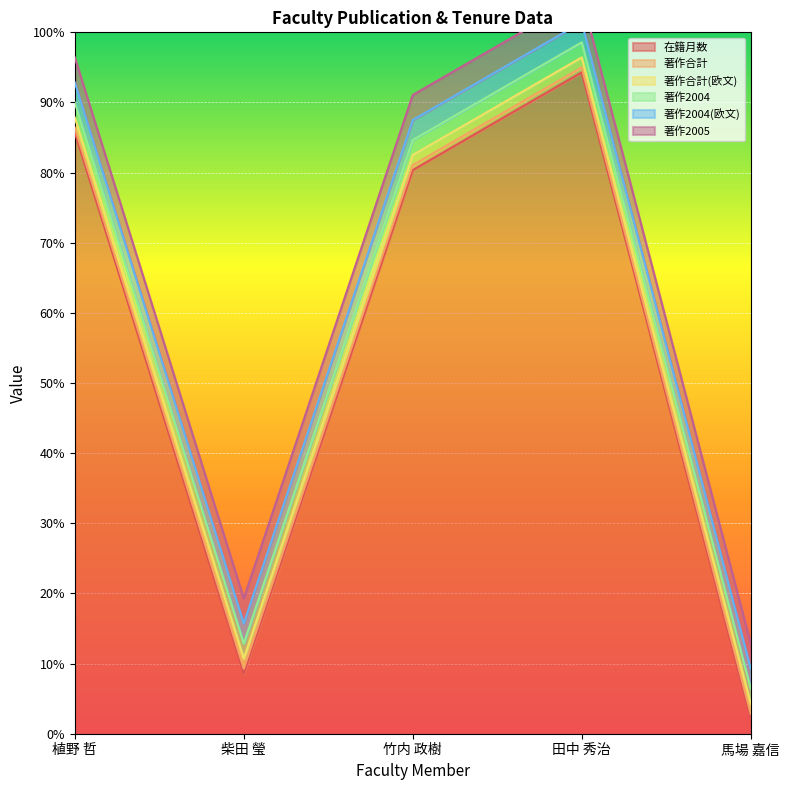

True or false: 著作2005 and 著作合計 intersect in this chart.

False